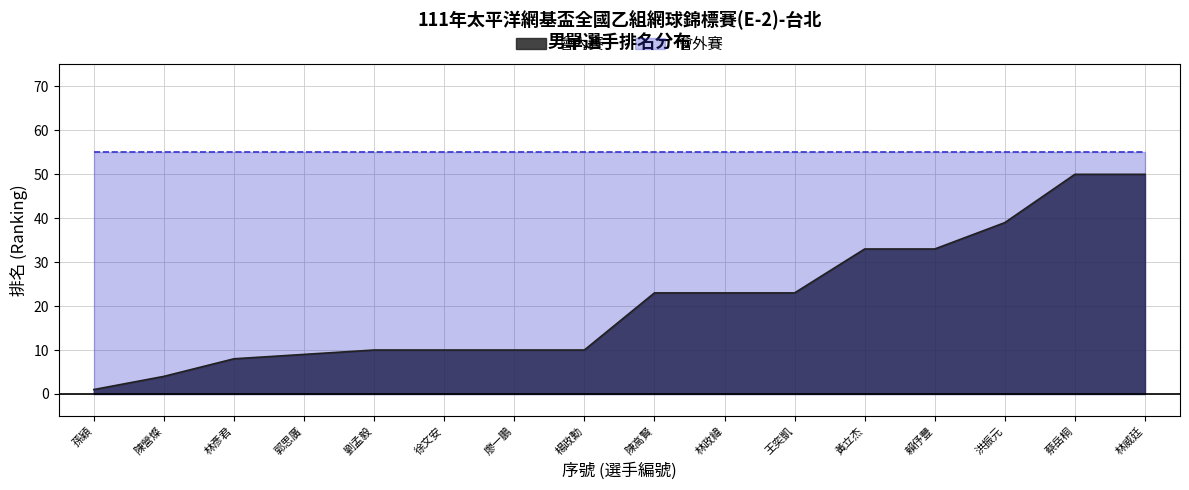

True or false: there are more than 1 points higher than both neighbors.

False